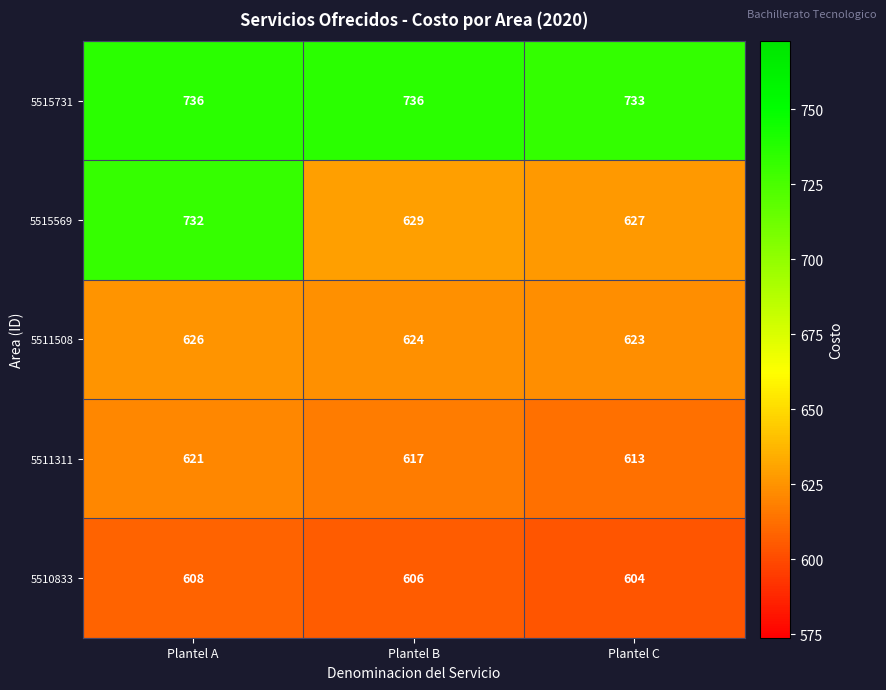

What is the greatest value displayed?

736